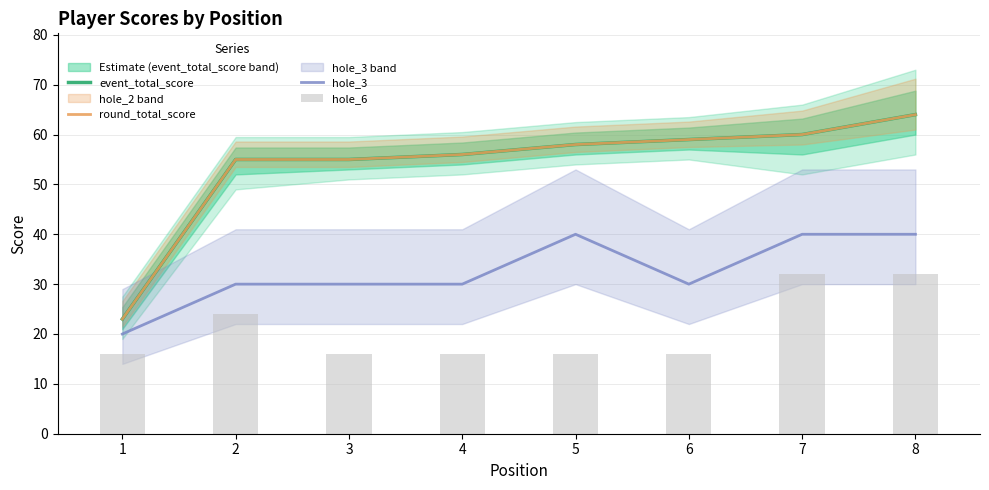

Which has a higher value, 7 or 5?

7